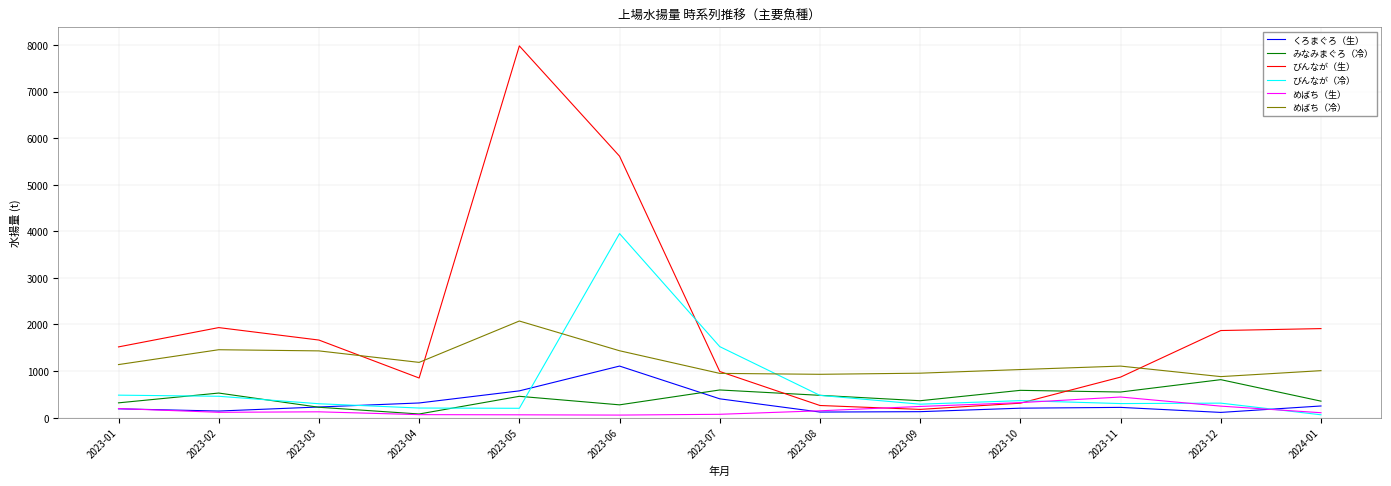

At how many categories does at least one series exceed 1390?

8